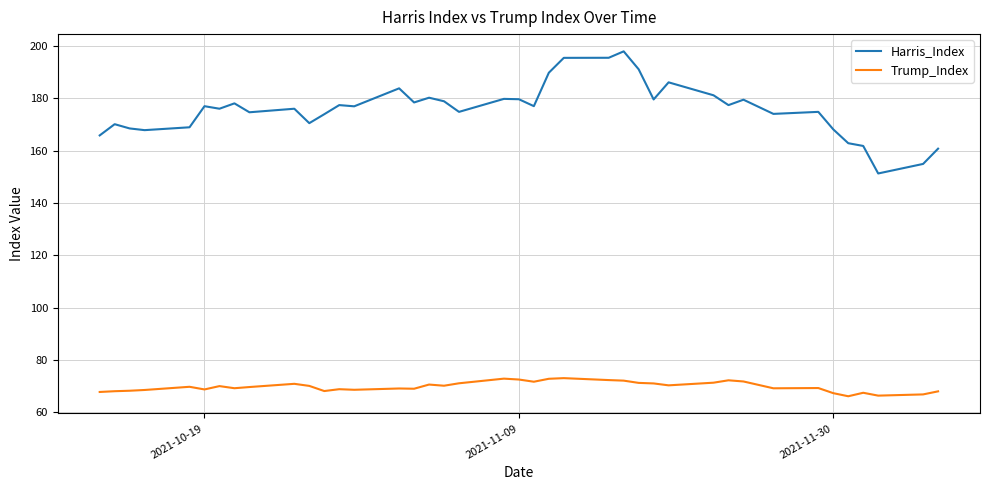

What is the maximum value shown in the chart?

197.9